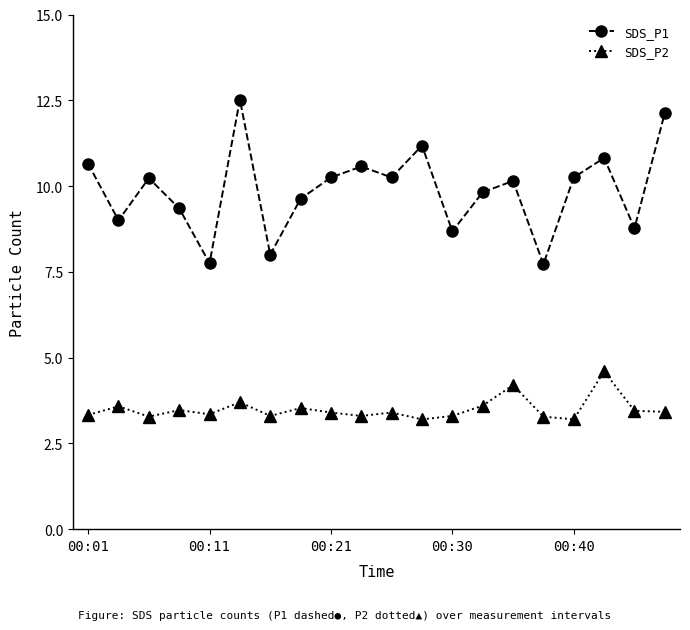

True or false: SDS_P1 and SDS_P2 intersect in this chart.

False